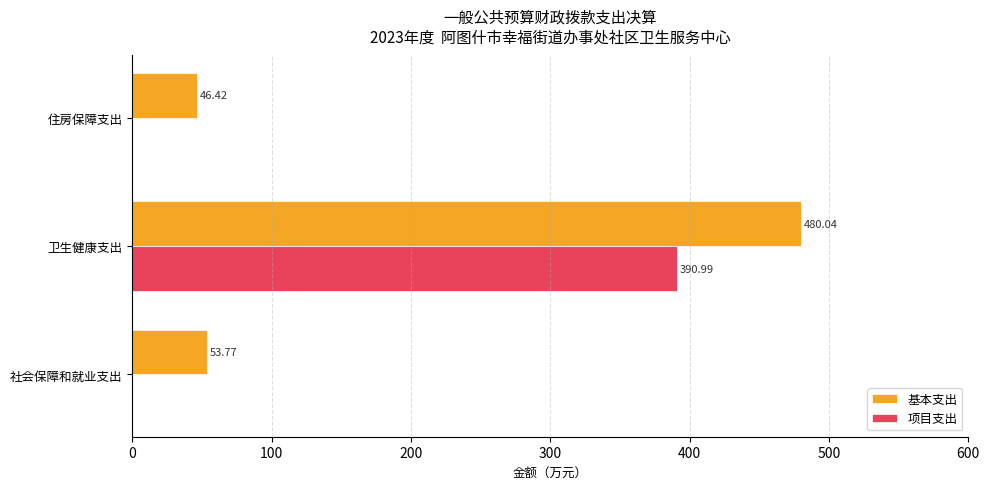

Which series changed the most between 社会保障和就业支出 and 卫生健康支出?

基本支出